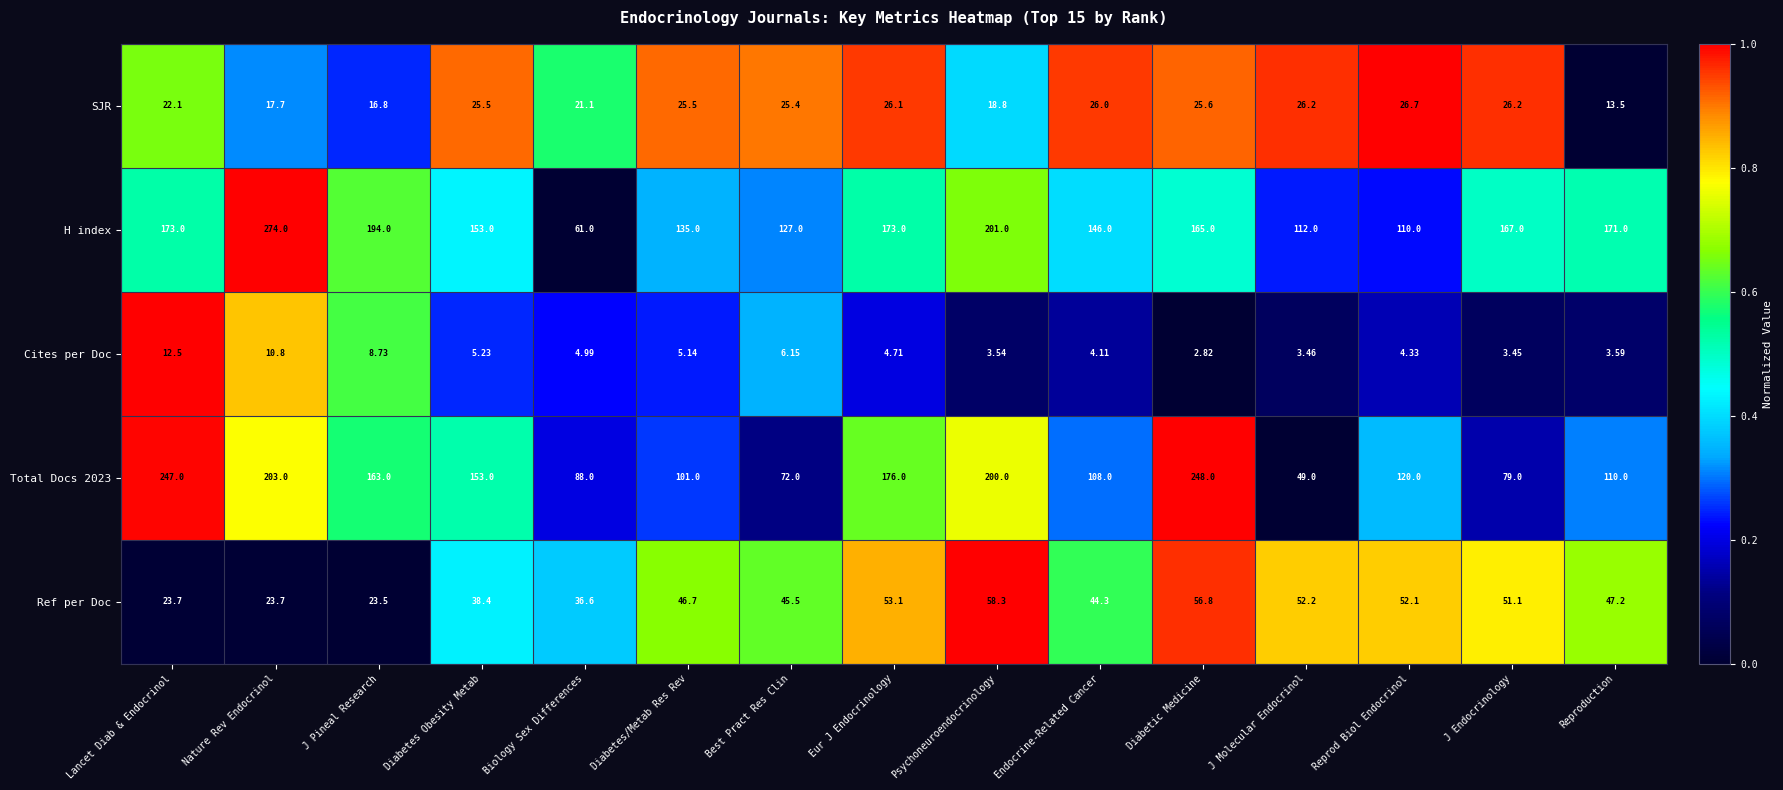

Between Biology Sex Differences and Reprod Biol Endocrinol, which series saw the biggest shift?

H index